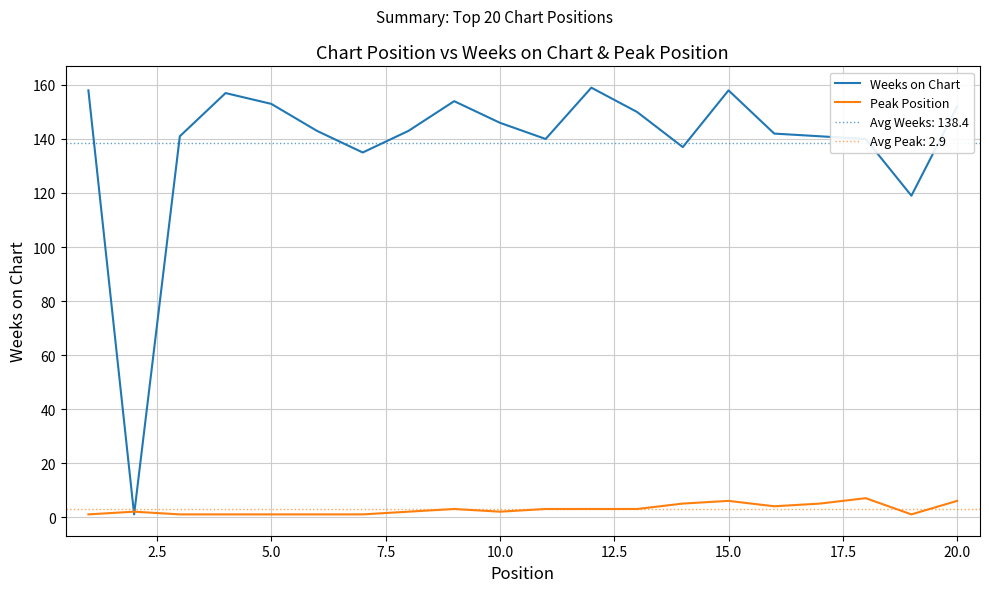

The value of Weeks on Chart at 20.0 is 152. True or false?

True